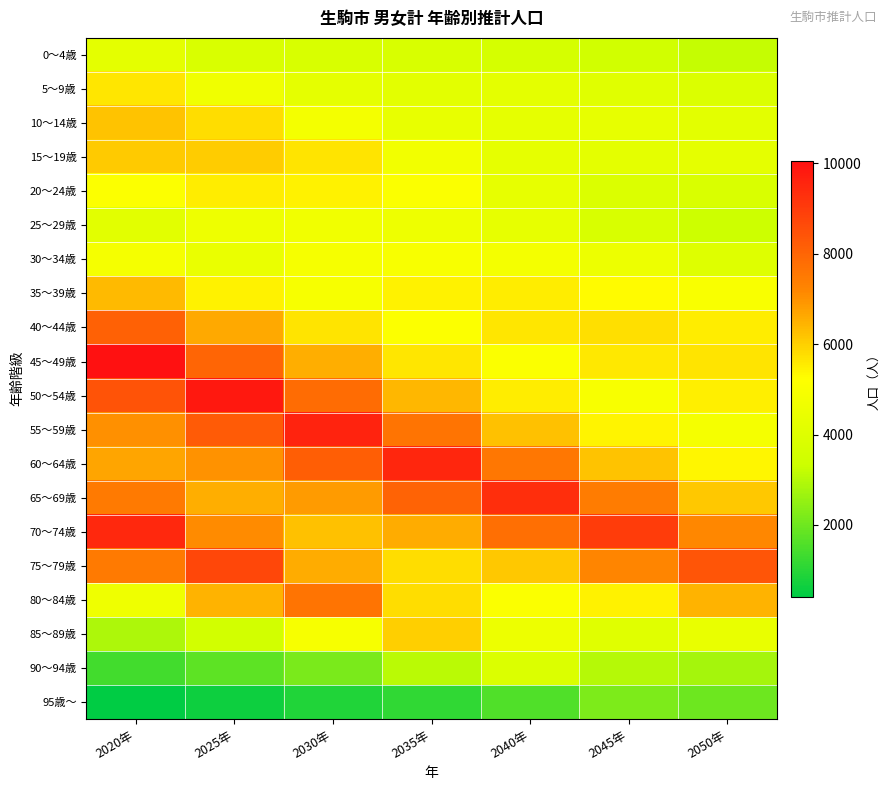

What is the greatest value displayed?

10060